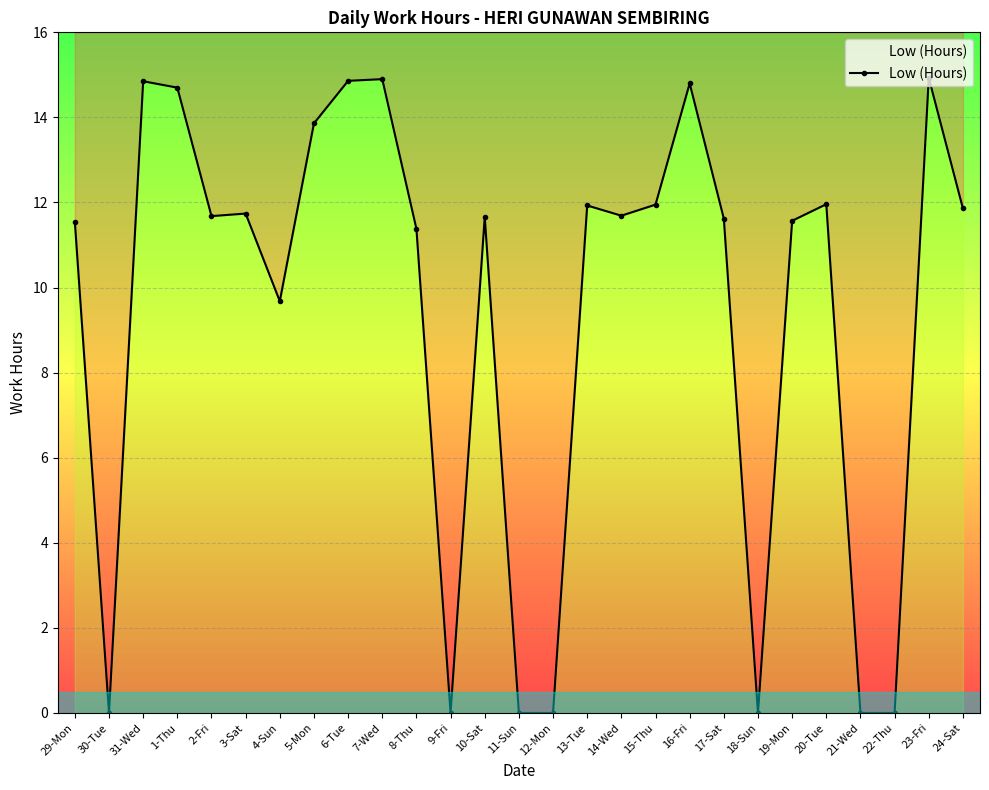

What is the sum of the values at 29-Mon and 10-Sat?

23.2